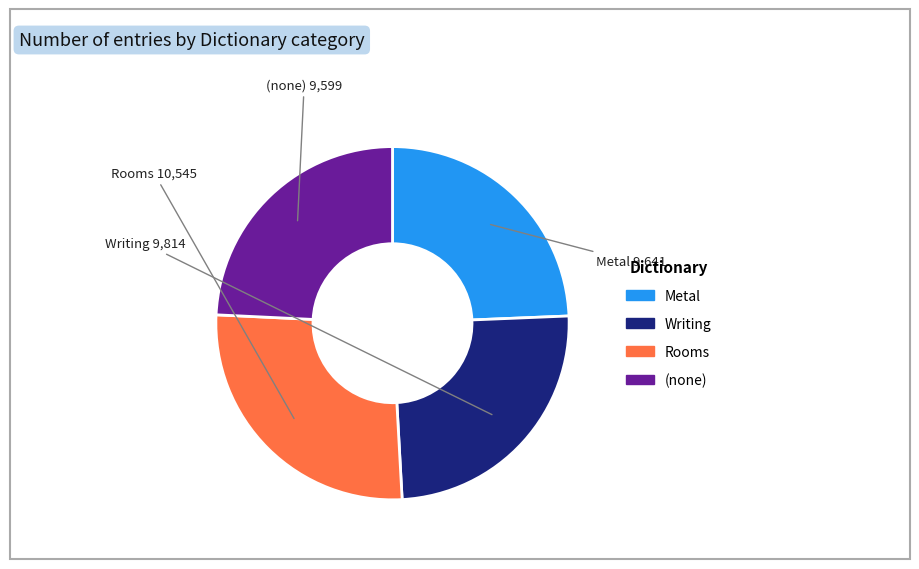

Which slice is the largest?

Rooms